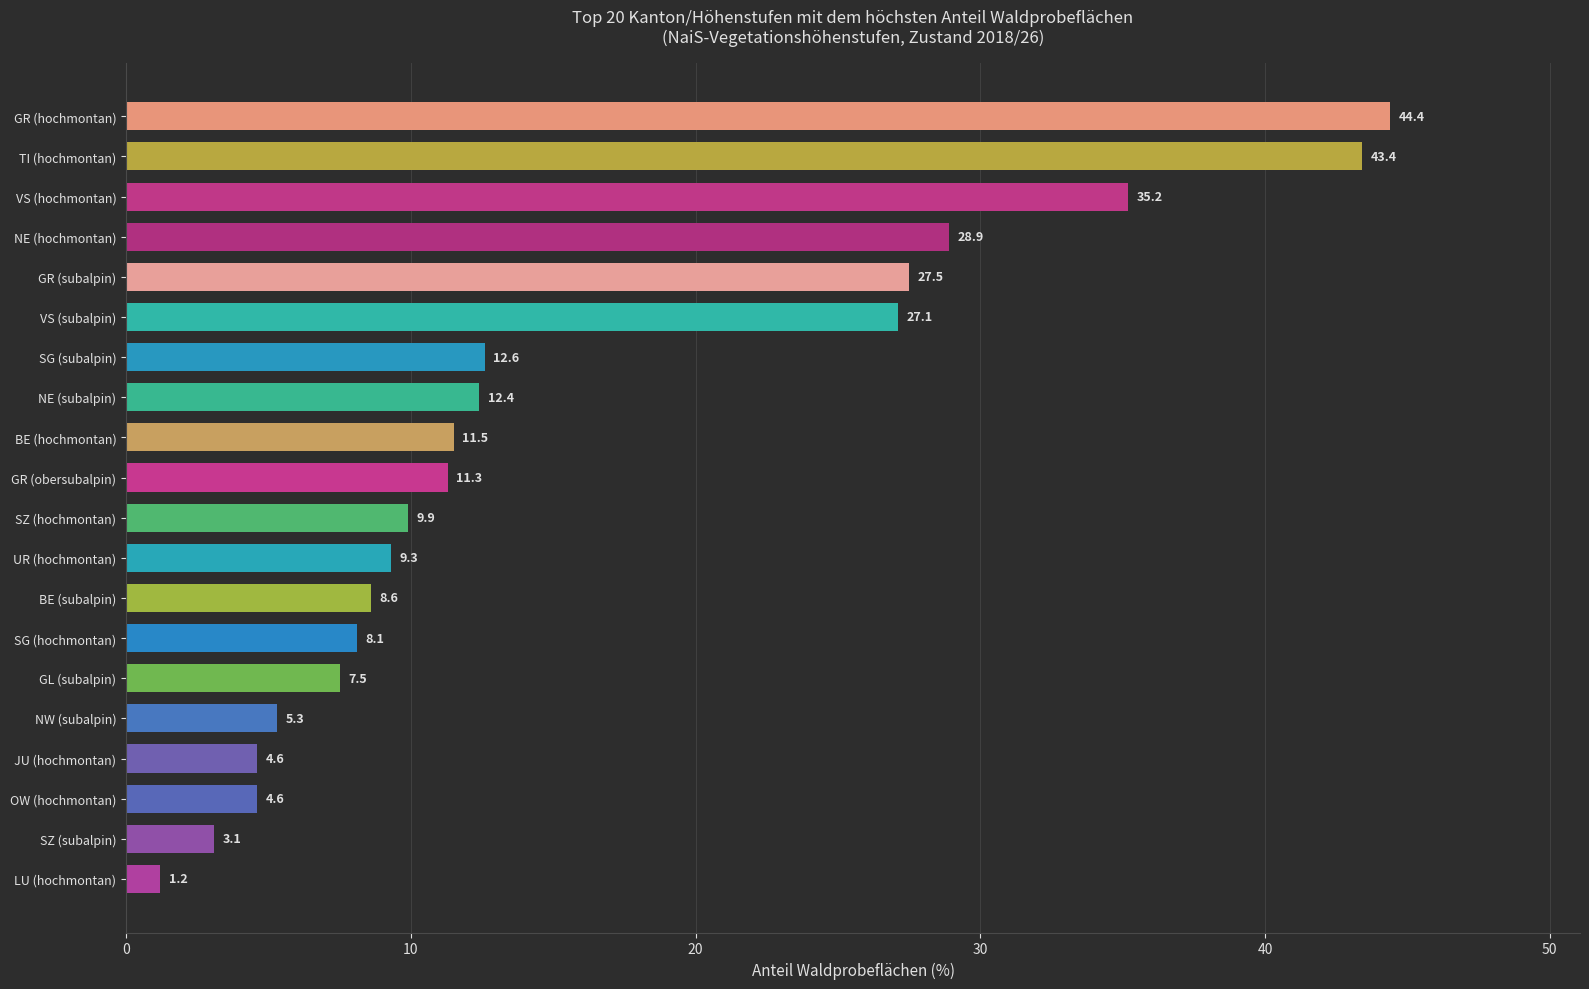

What is the difference between the maximum and second lowest values?

41.3